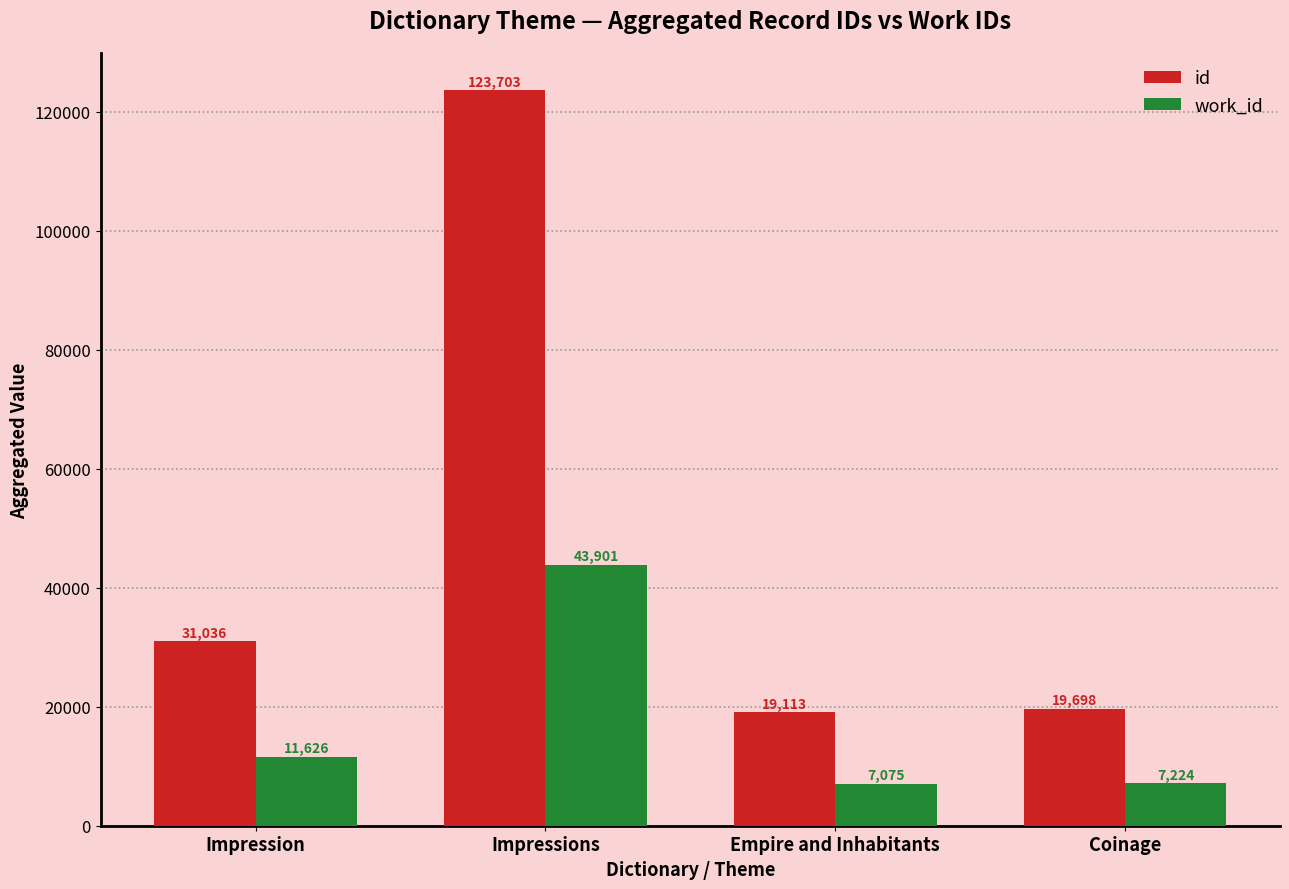

True or false: id has a value of 123703 at Impressions.

True